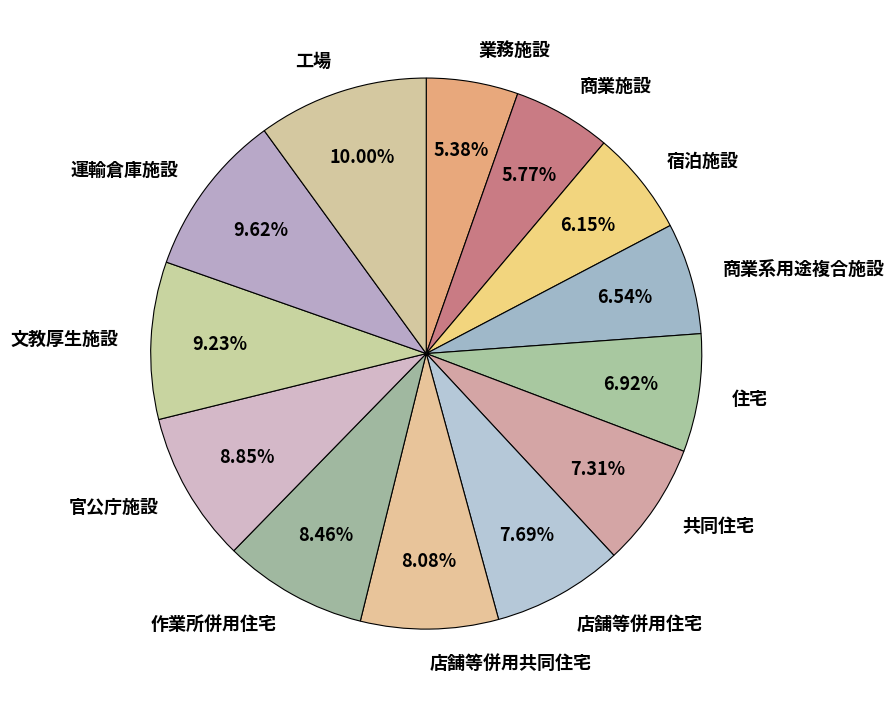

Combined, do 宿泊施設 and 共同住宅 account for over 50%?

No